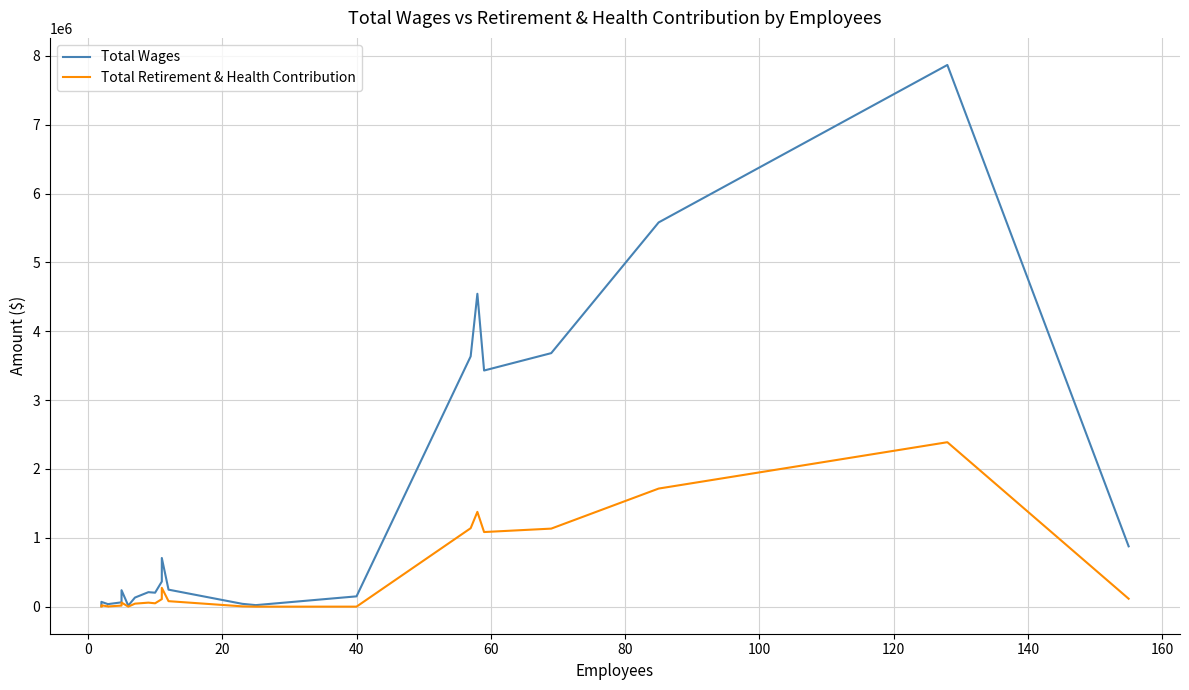

How many lines are shown in the chart?

2